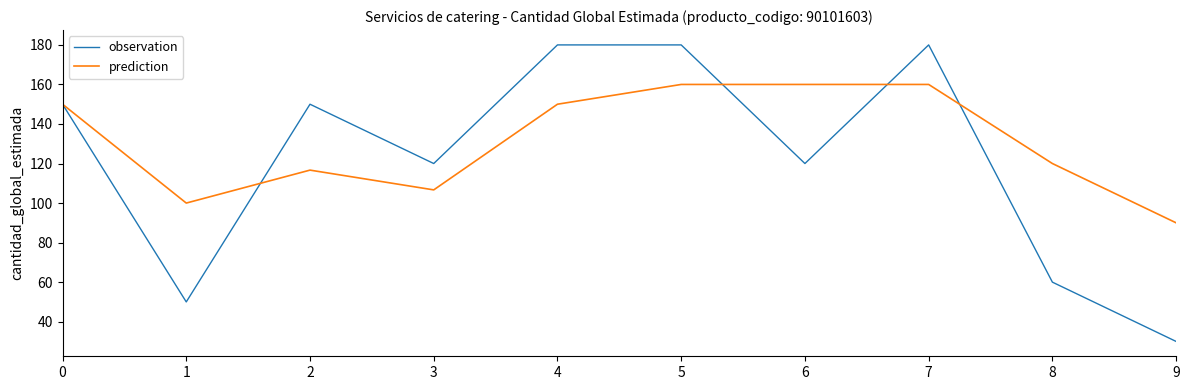

What is the sum of all prediction values?

1313.3